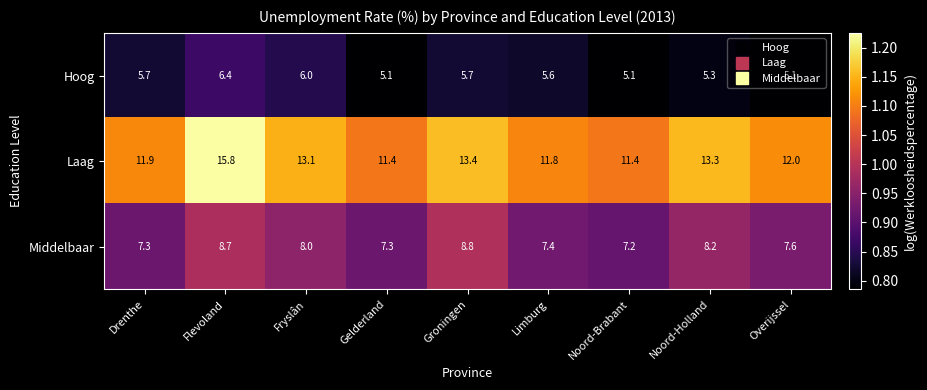

At which category is the sum across all series the highest?

Flevoland